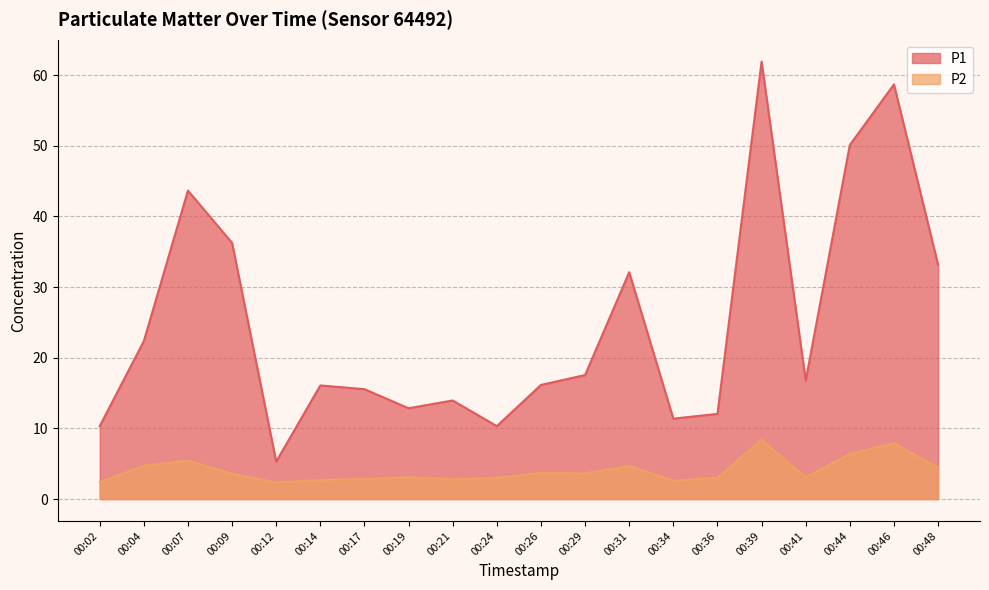

At how many categories does at least one series exceed 39?

4